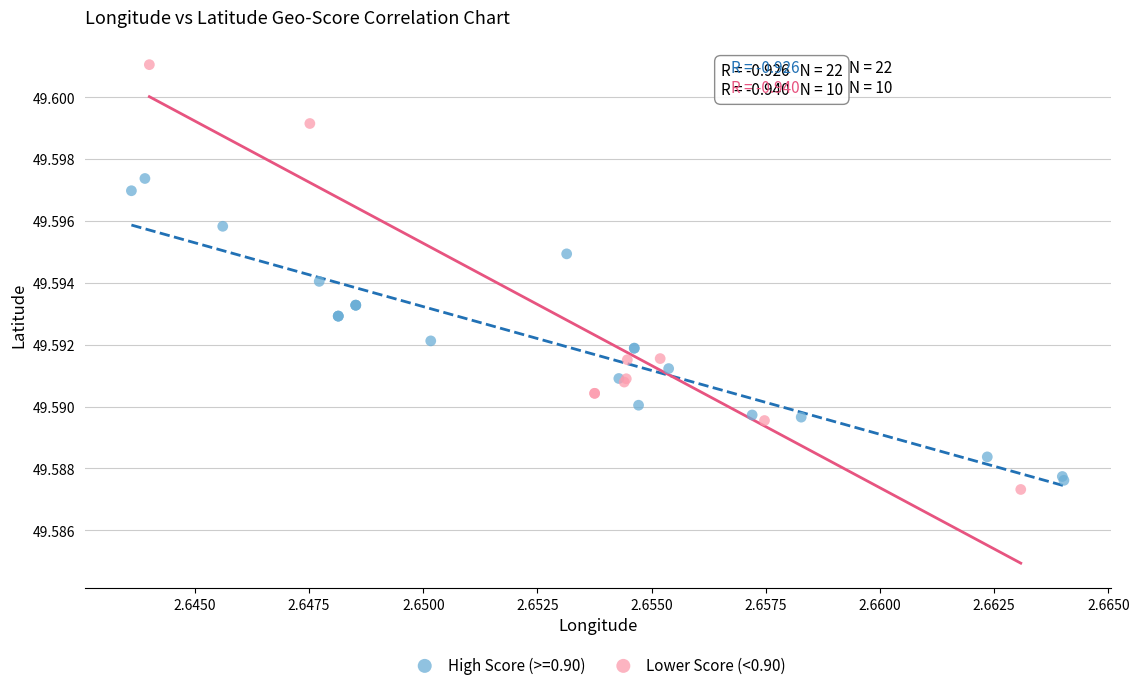

Which series has the largest Y range (max minus min)?

Lower Score (<0.90)